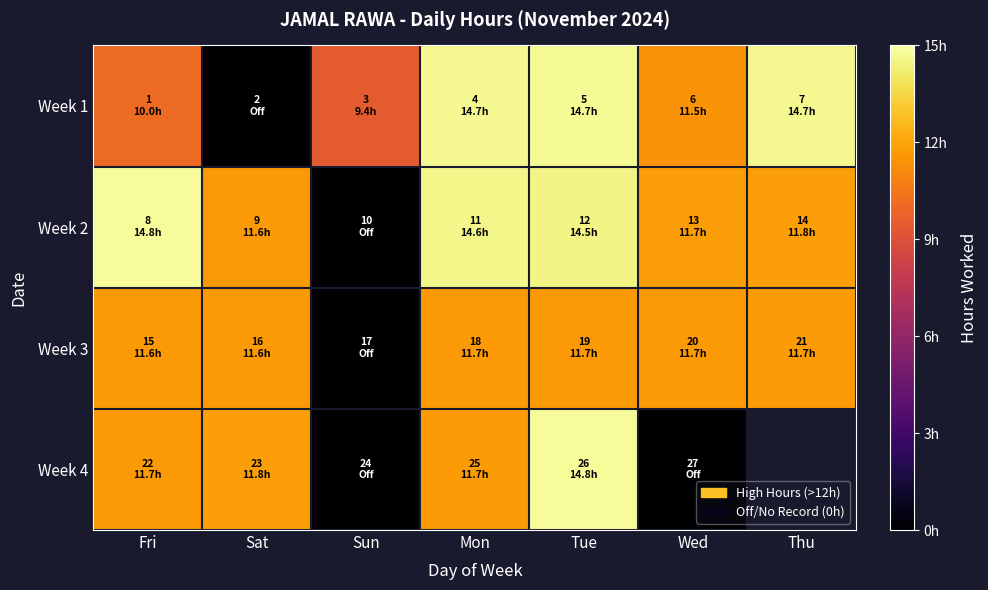

Is it true that Week 3 equals 11.6 at Sat?

True